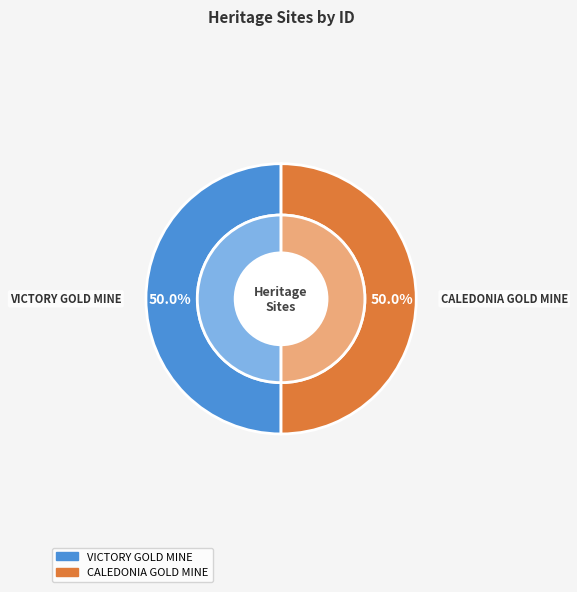

Which category has the smallest portion of the pie?

VICTORY GOLD MINE